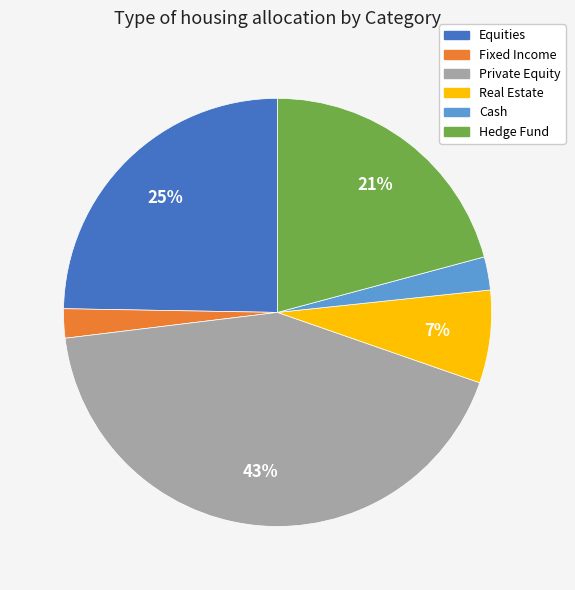

Combined, do Cash and Real Estate account for over 50%?

No